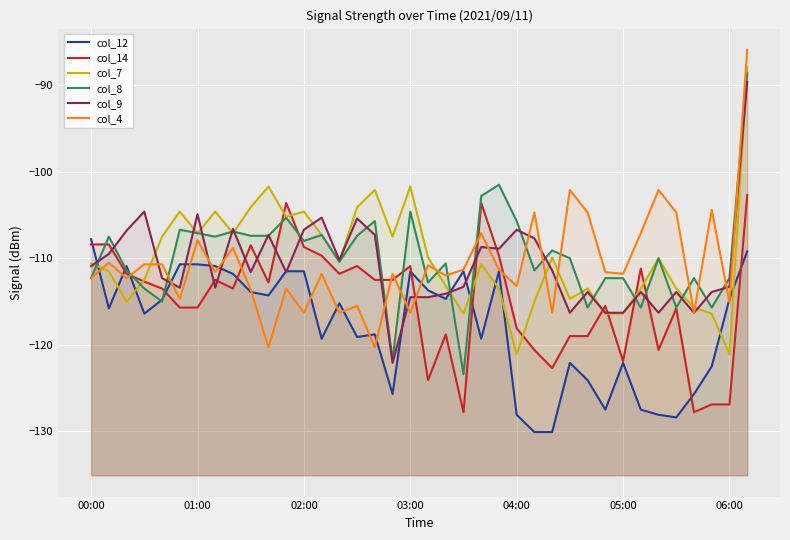

What is the total value across all series at 21?

-703.7